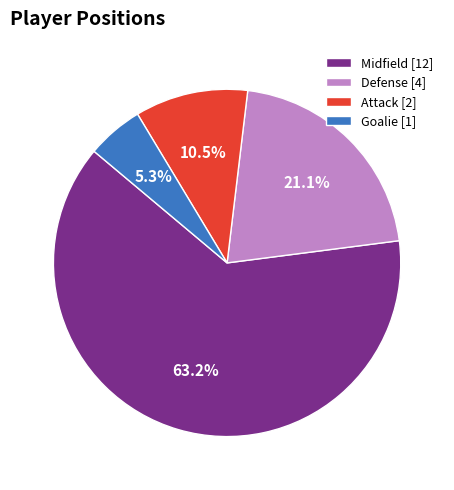

To the nearest percent, what portion does Goalie represent?

5%